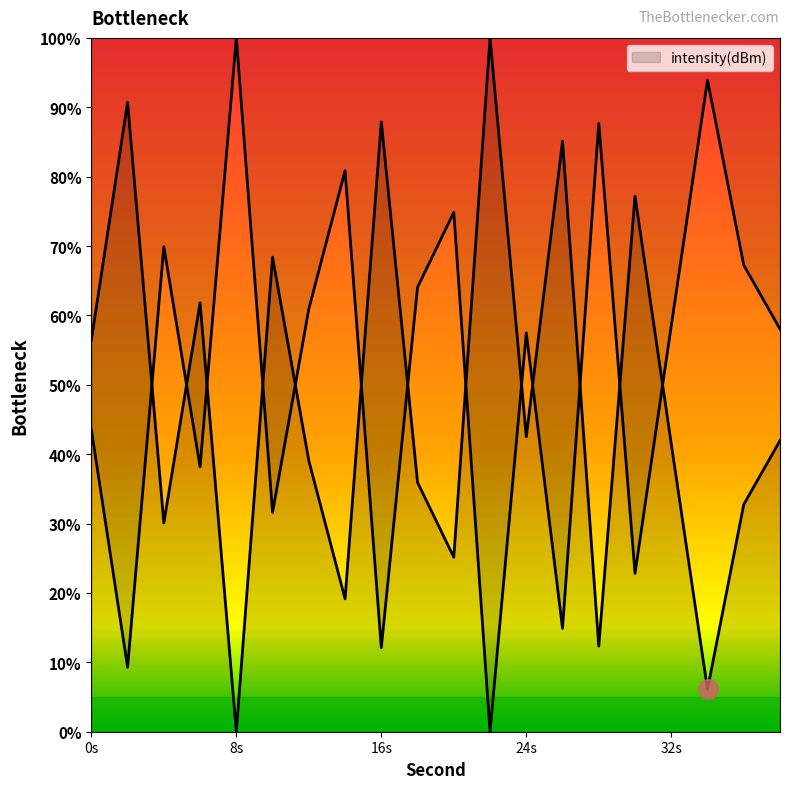

What is the difference between the maximum and minimum values?

100.0